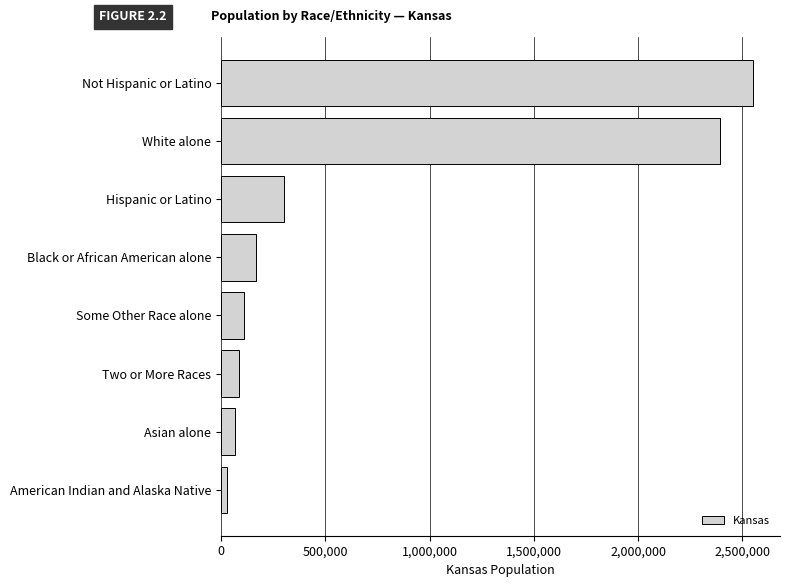

How many categories are shown in the chart?

8